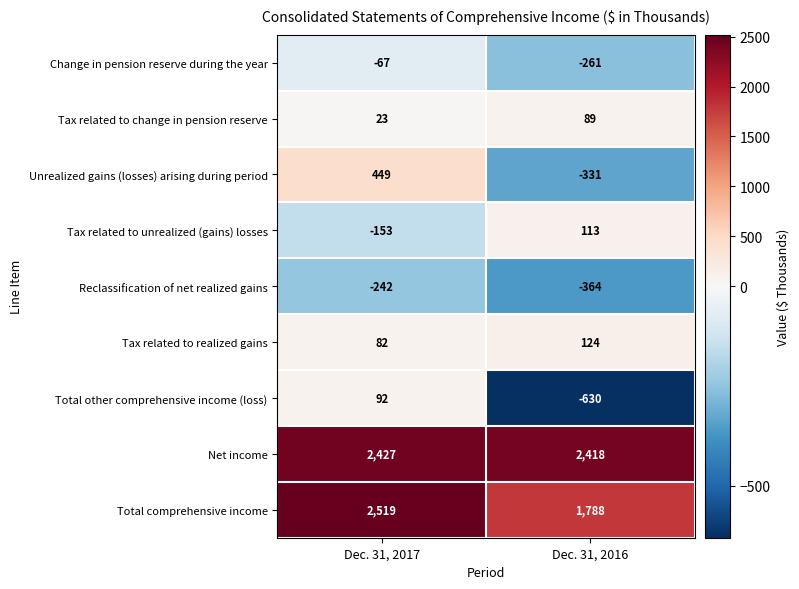

Which label corresponds to the smallest value in the chart?

Dec. 31, 2016